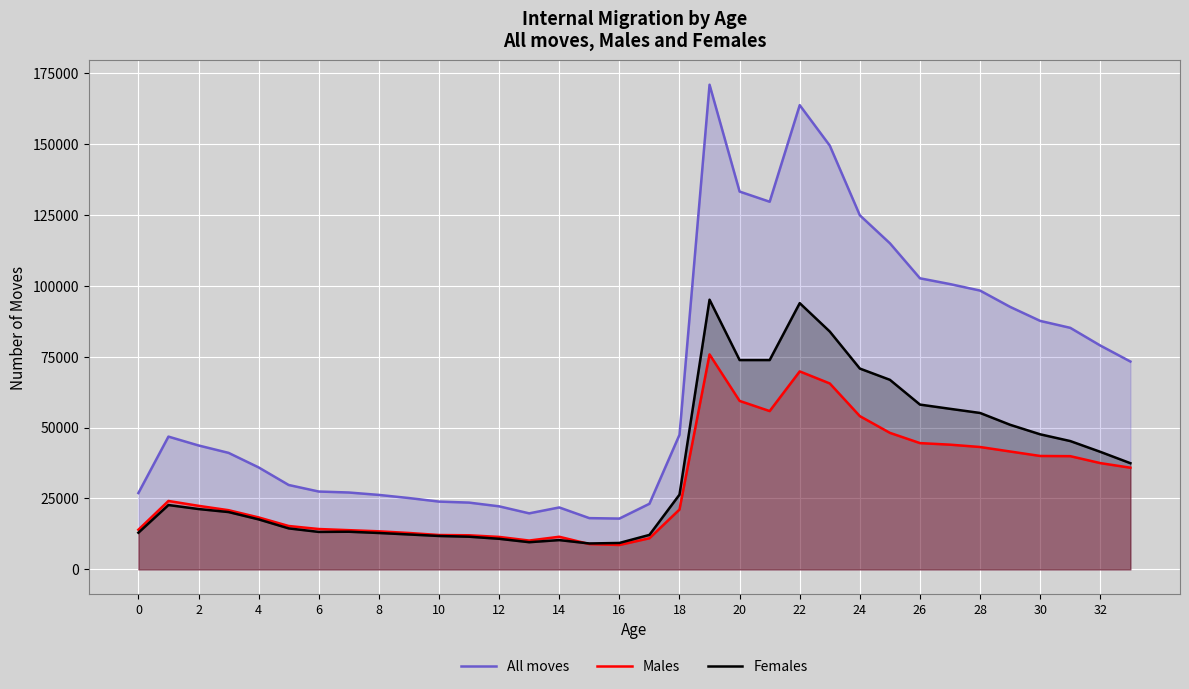

Is the value of Males at 30 greater than the value of All moves at 10?

Yes